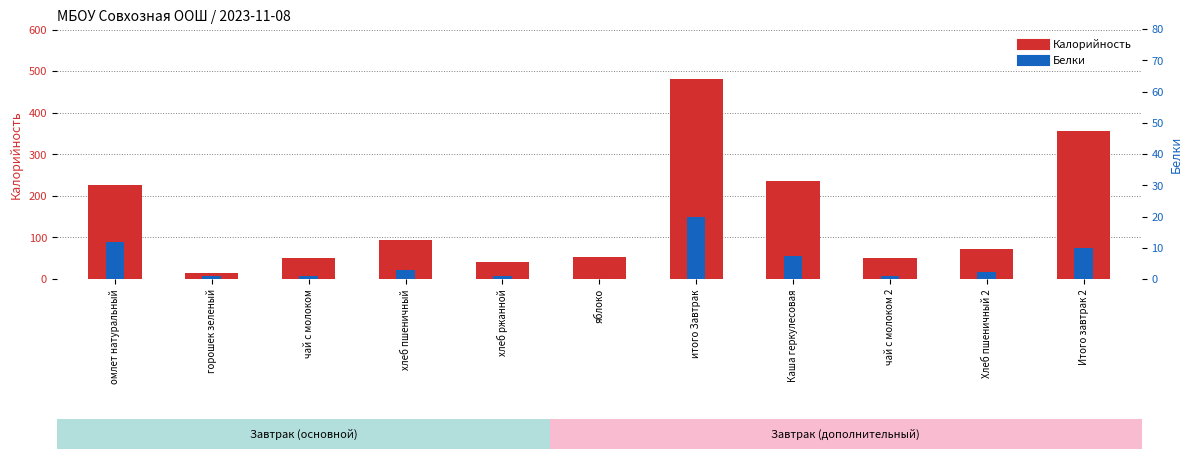

Reading left to right, extract all data points from this chart.

Калорийность: омлет натуральный=225.0	горошек зеленый=14.0	чай с молоком=50.0	хлеб пшеничный=93.0	хлеб ржанной=42.0	яблоко=53.0	итого Завтрак=481.0	Каша геркулесовая=235.5	чай с молоком 2=50.0	Хлеб пшеничный 2=71.4	Итого завтрак 2=357.0
Белки: омлет натуральный=12.0	горошек зеленый=1.0	чай с молоком=1.0	хлеб пшеничный=3.0	хлеб ржанной=1.0	яблоко=0.0	итого Завтрак=20.0	Каша геркулесовая=7.4	чай с молоком 2=1.0	Хлеб пшеничный 2=2.3	Итого завтрак 2=10.0